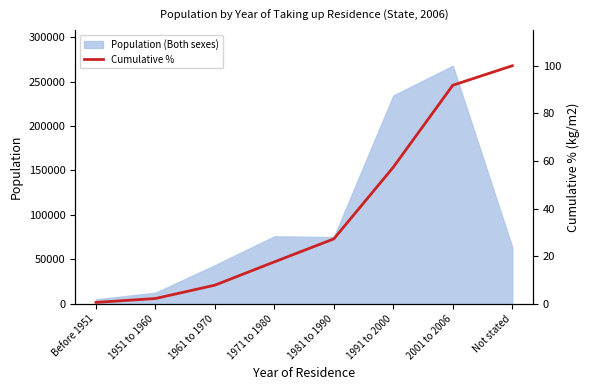

The value of Population (Both sexes) at 1961 to 1970 is 43647. True or false?

True